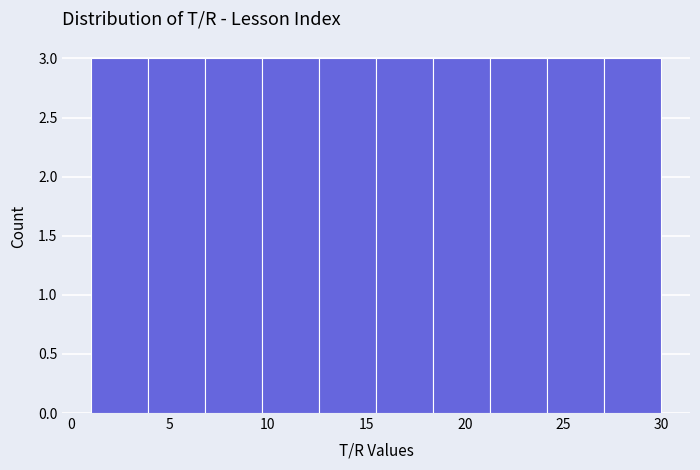

Reading left to right, transcribe this chart: for each bar, give the range it covers on the x-axis and its height. Neither the bar edges nor the heights are printed on the chart, so give them approximately, as read against the axes.

1.0 to 3.9: 3
3.9 to 6.8: 3
6.8 to 9.7: 3
9.7 to 12.6: 3
12.6 to 15.5: 3
15.5 to 18.4: 3
18.4 to 21.3: 3
21.3 to 24.2: 3
24.2 to 27.1: 3
27.1 to 30.0: 3